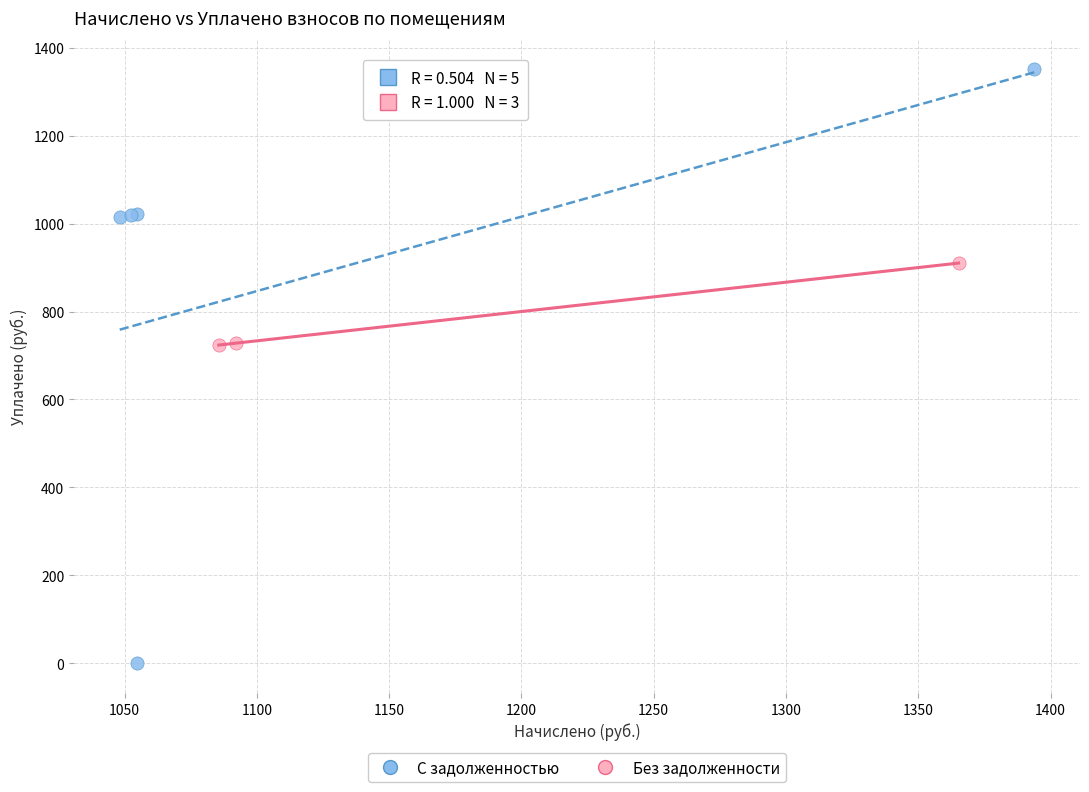

Which series reaches the maximum Y coordinate?

С задолженностью